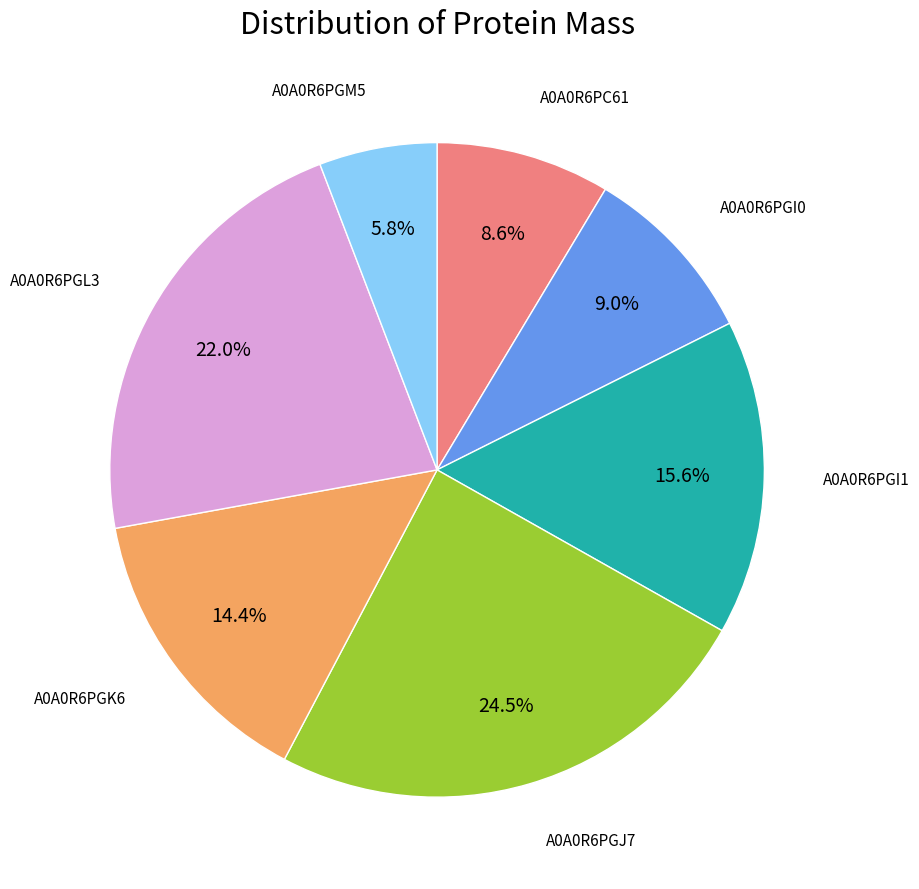

Is there a majority slice in this chart?

No